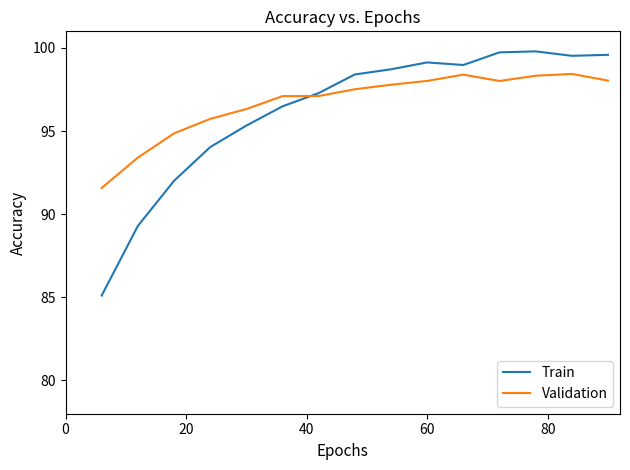

Is this an area chart (filled region under the line)?

No